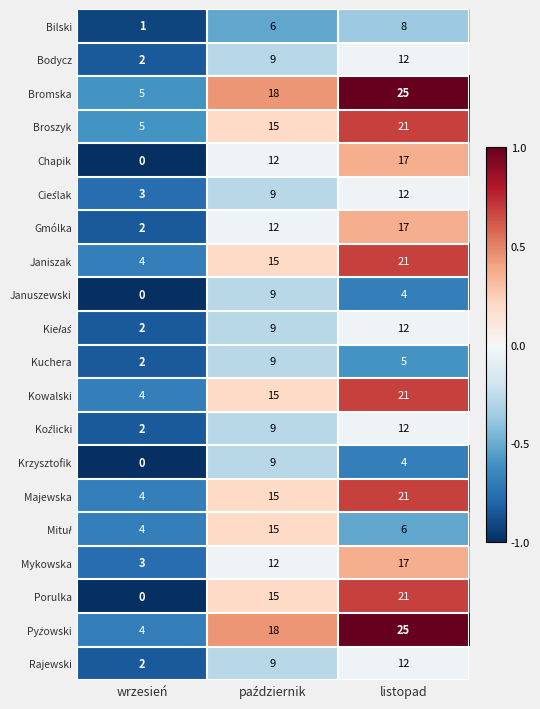

Which series has the largest total across all categories?

Bromska